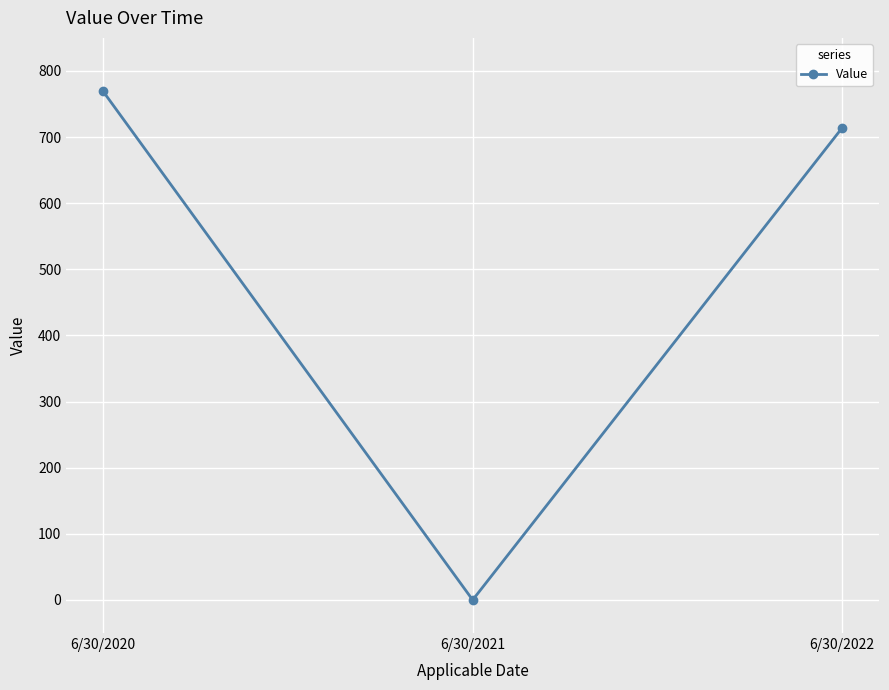

True or false: the data shows 0 at 6/30/2021.

True